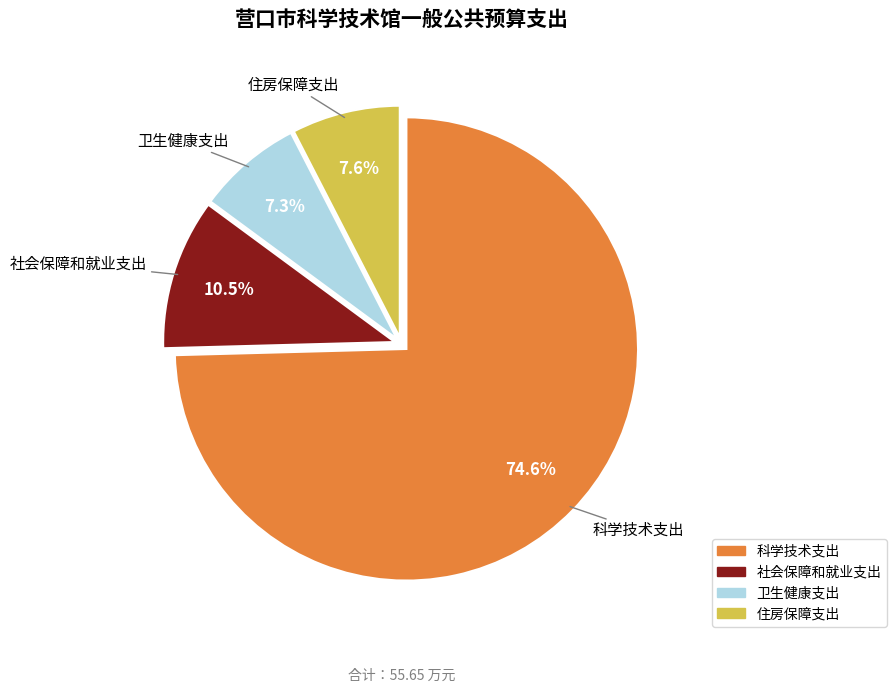

Which slice is the largest?

科学技术支出